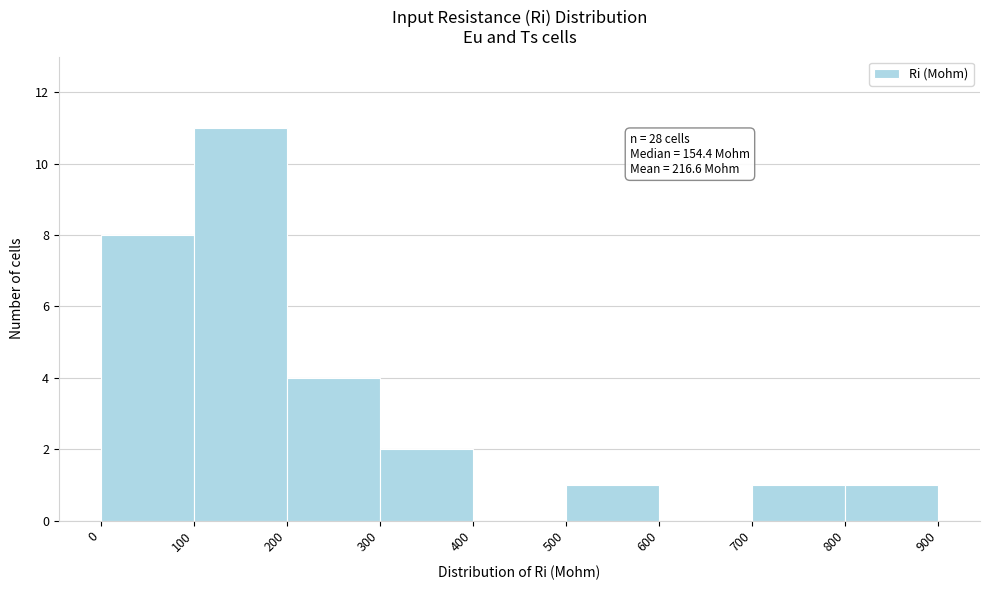

Which range on the x-axis has the tallest bar?

100 to 200